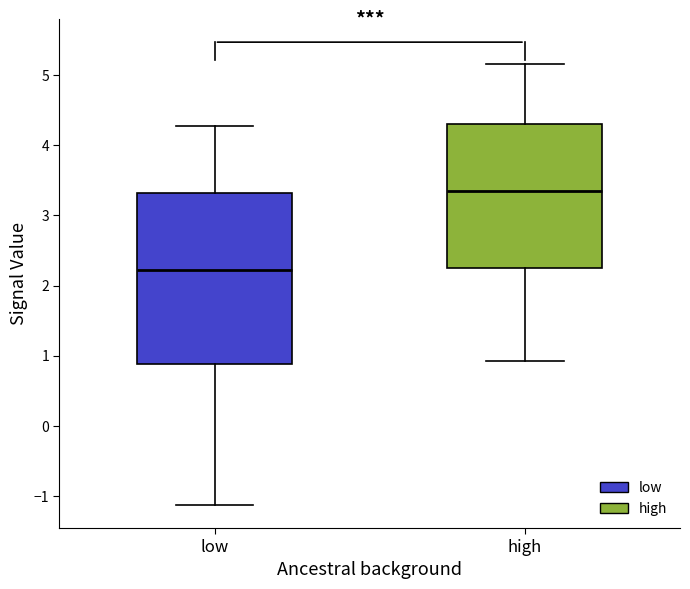

Reading left to right, read every box against the y-axis: the position of its median line, the range the box covers, and the ends of its whiskers. The values are not printed on the chart, so give them approximately, as read against the axis.

low: median 2.2, box 0.9 to 3.3, whiskers -1.1 to 4.3
high: median 3.3, box 2.3 to 4.3, whiskers 0.9 to 5.2